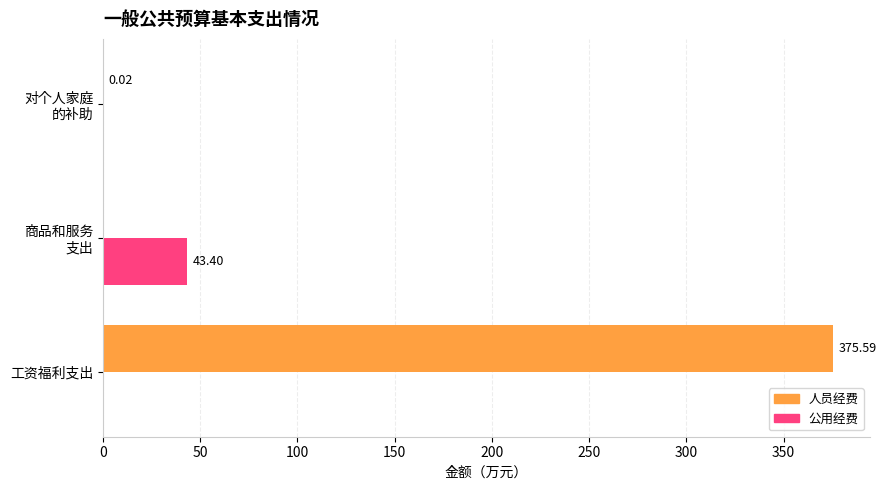

Which series has the largest total across all categories?

人员经费